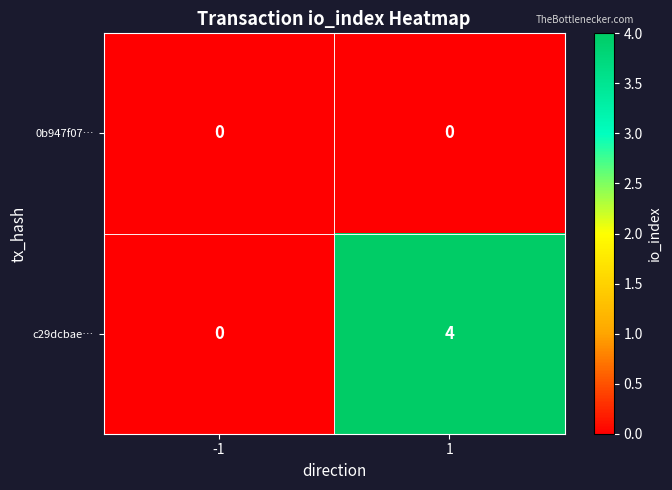

Read the c29dcbae… value at 1.

4